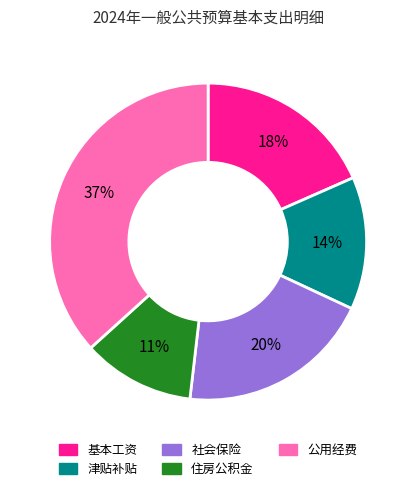

Is there a majority slice in this chart?

No